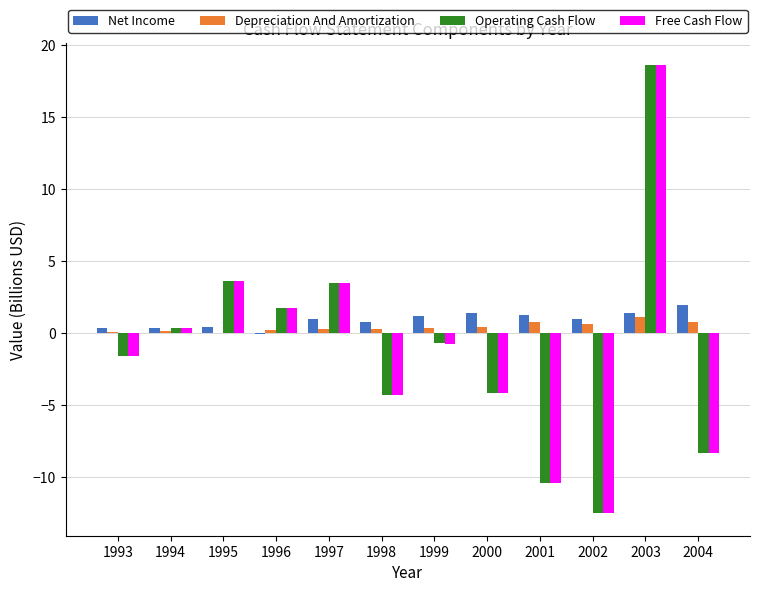

Is it true that Free Cash Flow equals 1.7 at 1996?

True